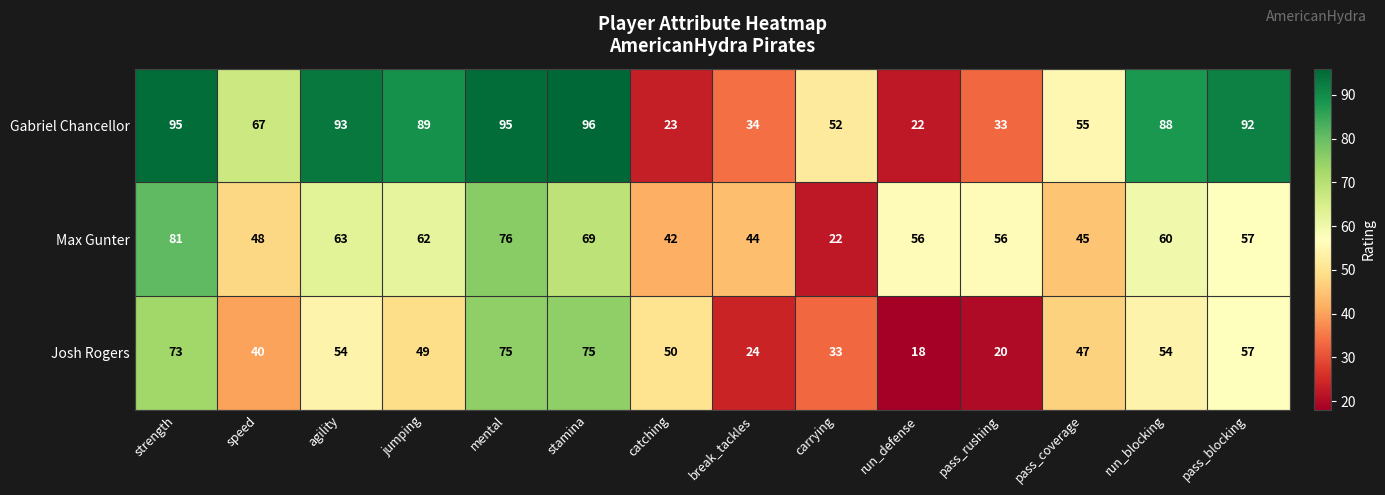

Which category has the highest value in the Max Gunter series?

strength